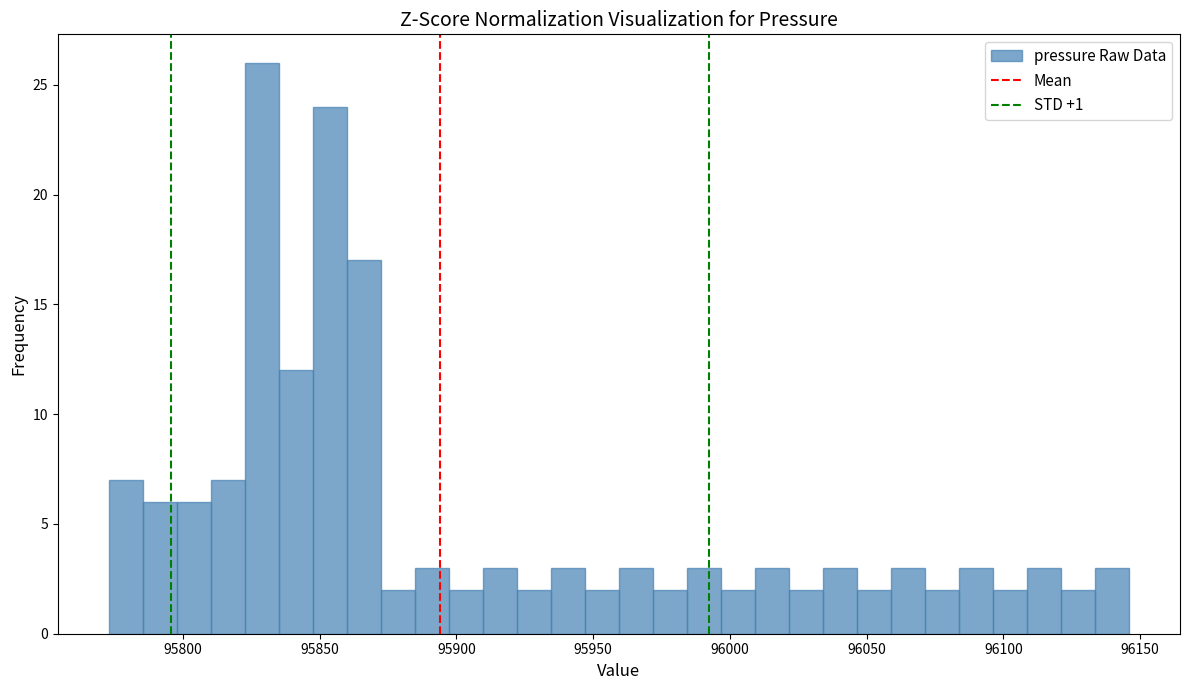

Read against the x-axis, roughly where is the centre of the tallest bar?

95830